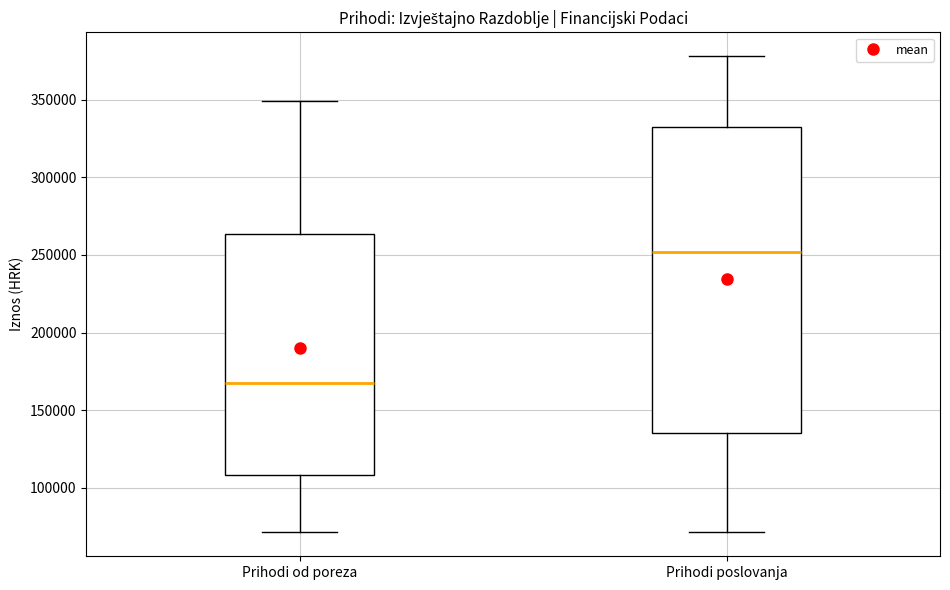

Reading left to right, transcribe this box plot: for each box, give where its median line is, the range the box spans, and where its two whiskers end, as read against the y-axis. The values are not printed on the chart, so give them approximately, as read against the axis.

Prihodi od poreza: median 165000, box 110000 to 265000, whiskers 70000 to 350000
Prihodi poslovanja: median 250000, box 135000 to 330000, whiskers 70000 to 380000